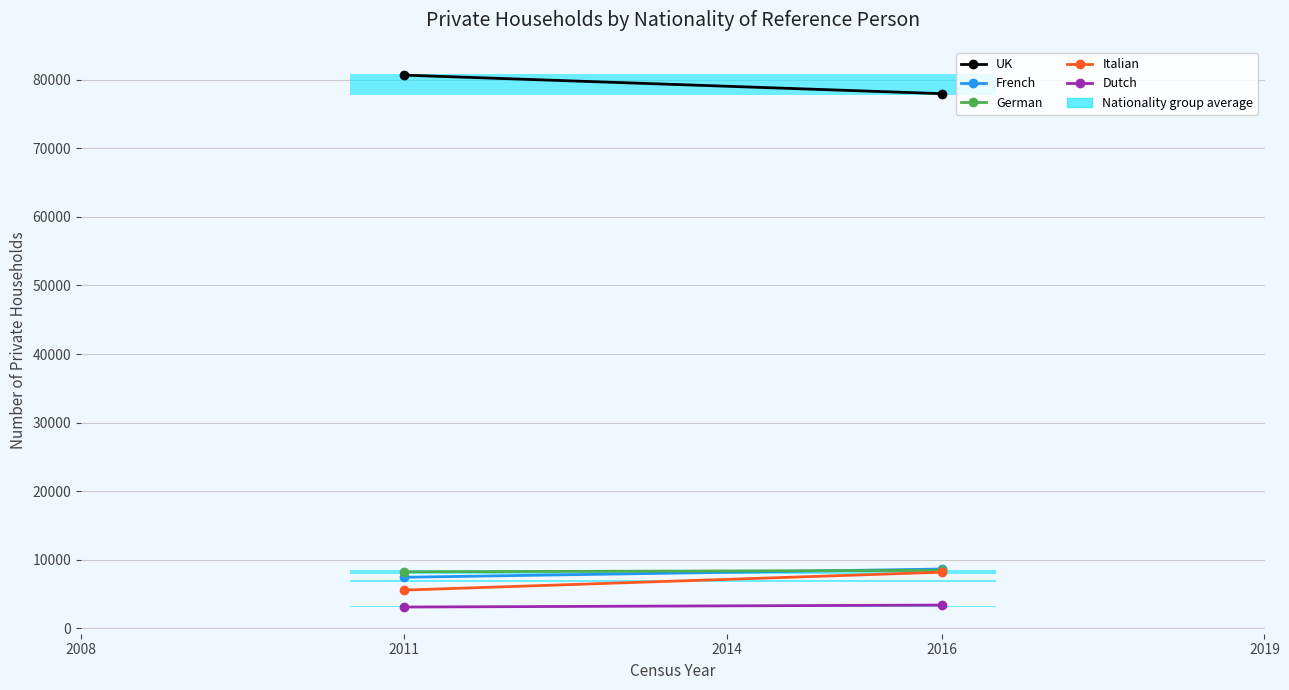

What is the value of the French point at the 2nd from the left?

8656